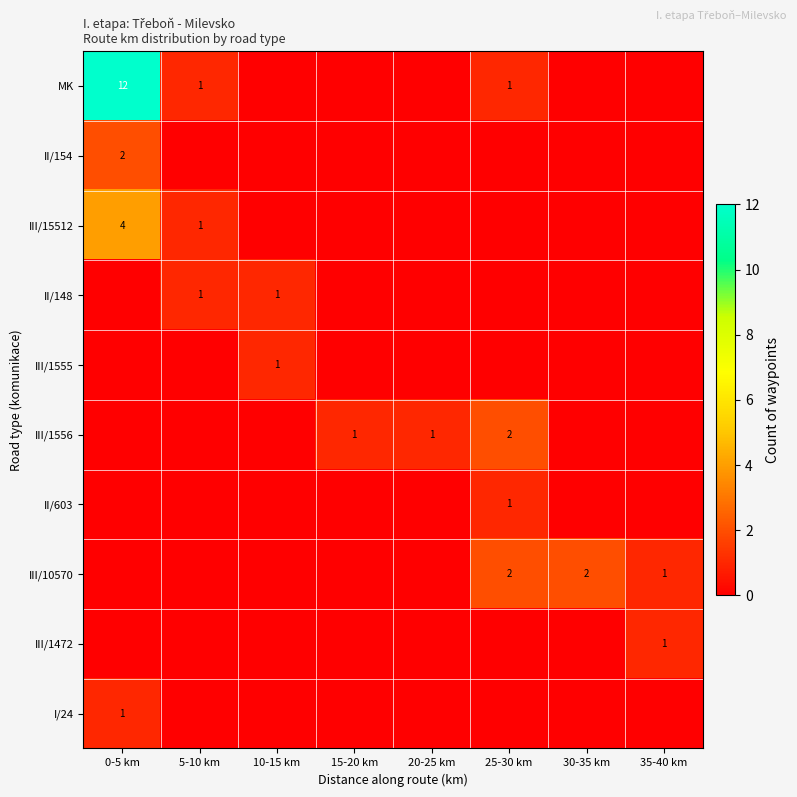

The III/1472 series shows 0 at 35-40 km. True or false?

False